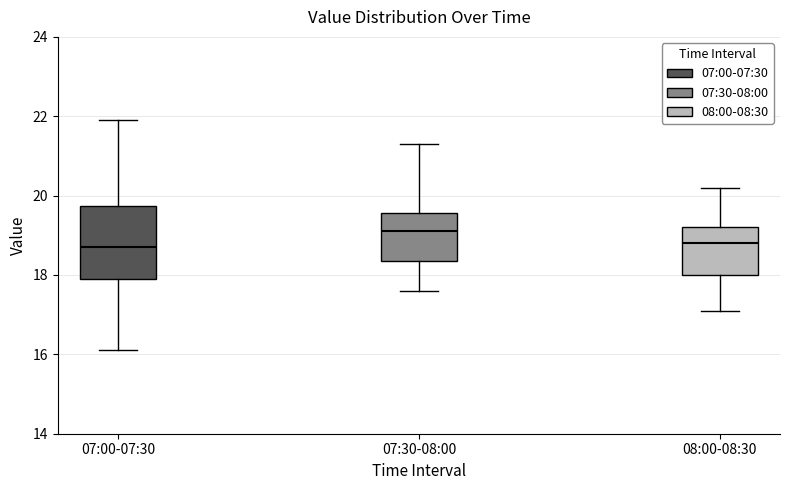

Reading left to right, transcribe this box plot: for each box, give where its median line is, the range the box spans, and where its two whiskers end, as read against the y-axis. The values are not printed on the chart, so give them approximately, as read against the axis.

07:00-07:30: median 18.8, box 18.0 to 19.8, whiskers 16.2 to 22.0
07:30-08:00: median 19.2, box 18.4 to 19.6, whiskers 17.6 to 21.4
08:00-08:30: median 18.8, box 18.0 to 19.2, whiskers 17.2 to 20.2